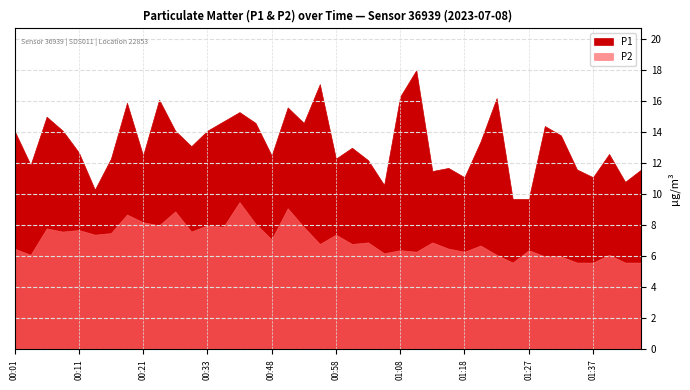

At which label does P2 first exceed 6?

00:01